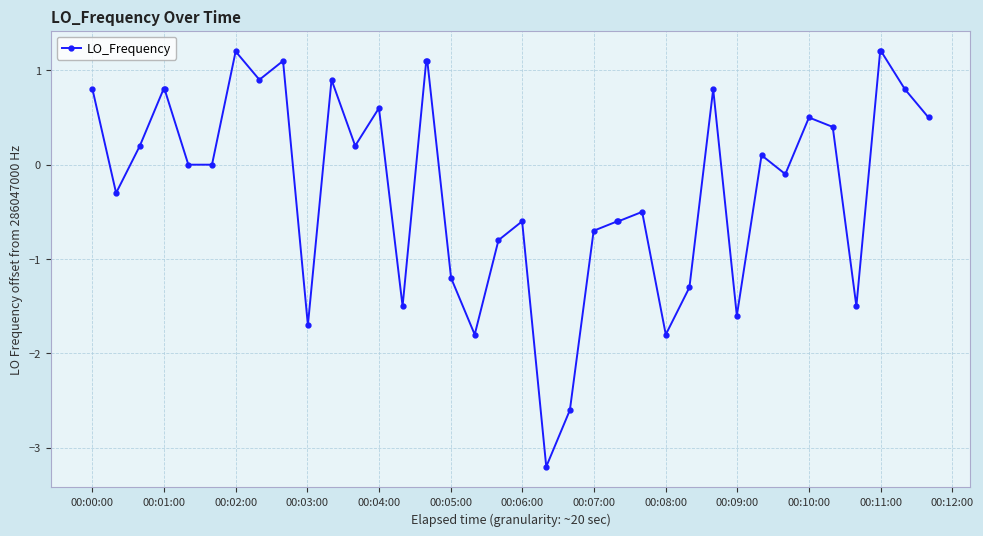

What is the greatest value displayed?

1.2